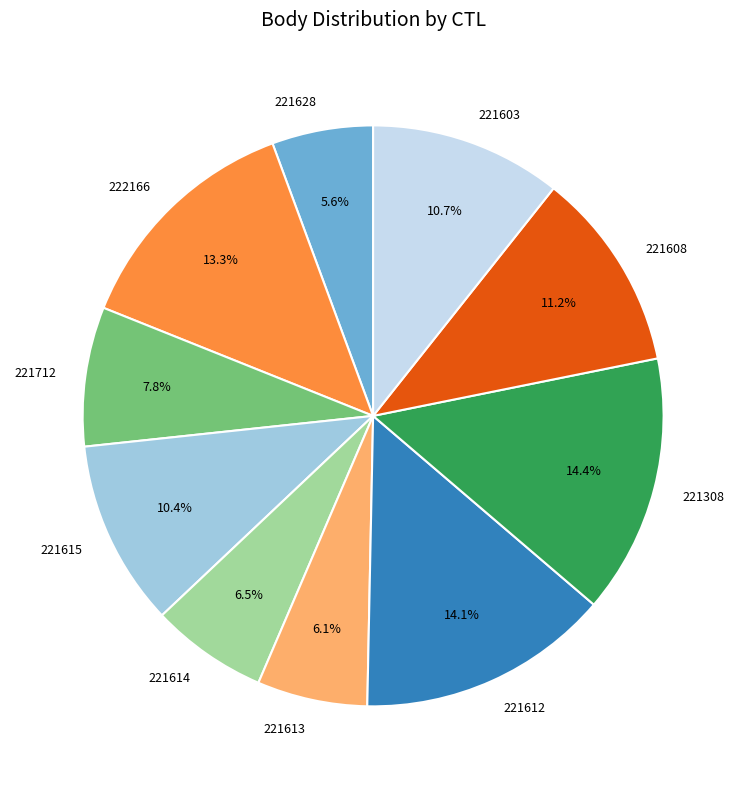

To the nearest percent, what is the difference between the largest and smallest slice percentages?

9%